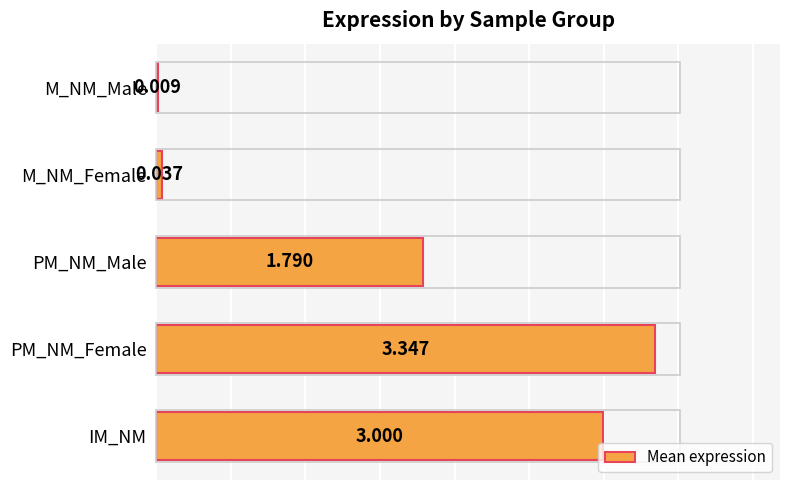

Which label corresponds to the largest value in the chart?

PM_NM_Female